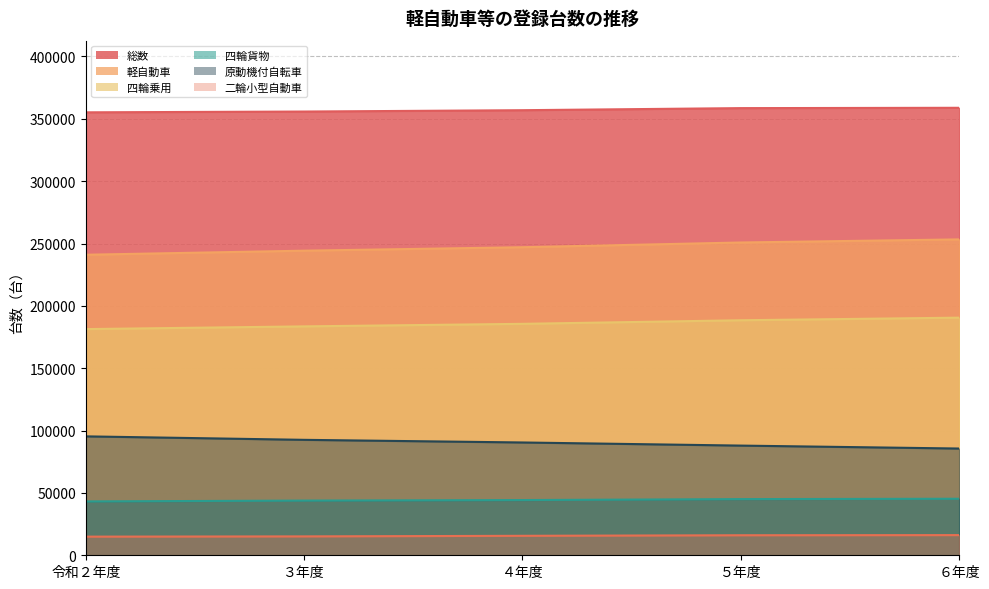

What is the value of the 軽自動車 point at the 4th from the left?

250840